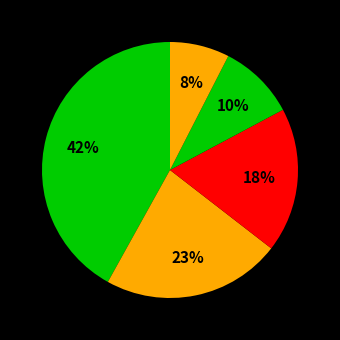

Which category has the smallest portion of the pie?

Merrill Lynch International